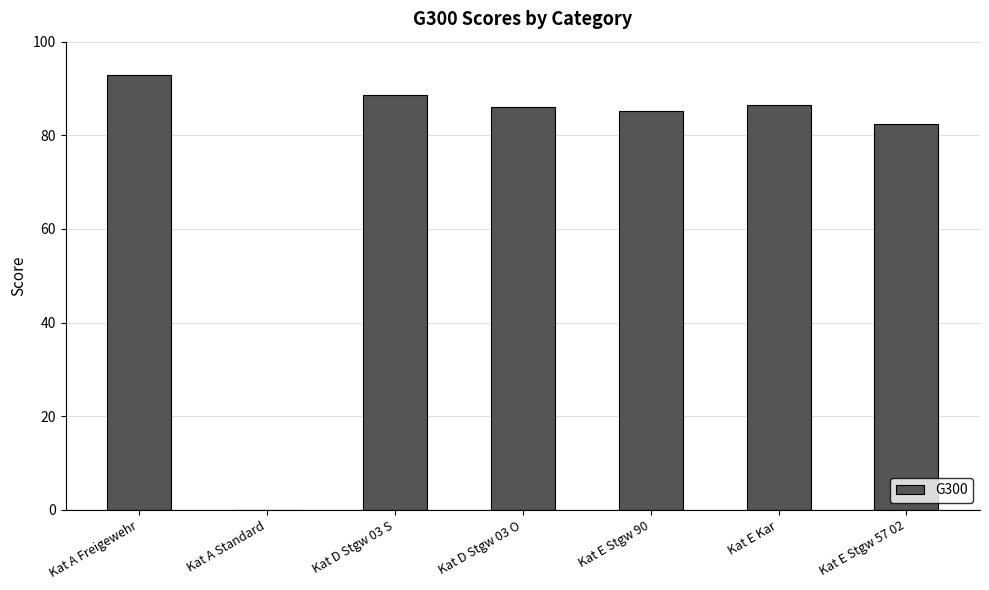

True or false: the data shows 135.6 at Kat E Stgw 57 02.

False